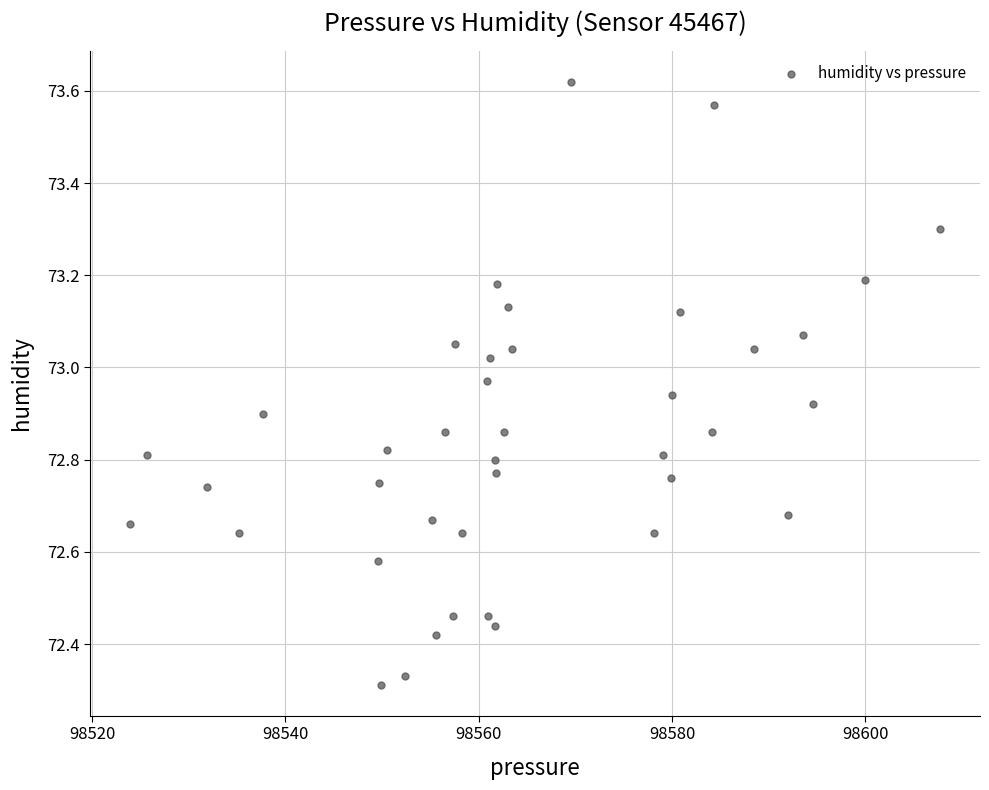

What is the range of Y values (max minus min)?

1.3